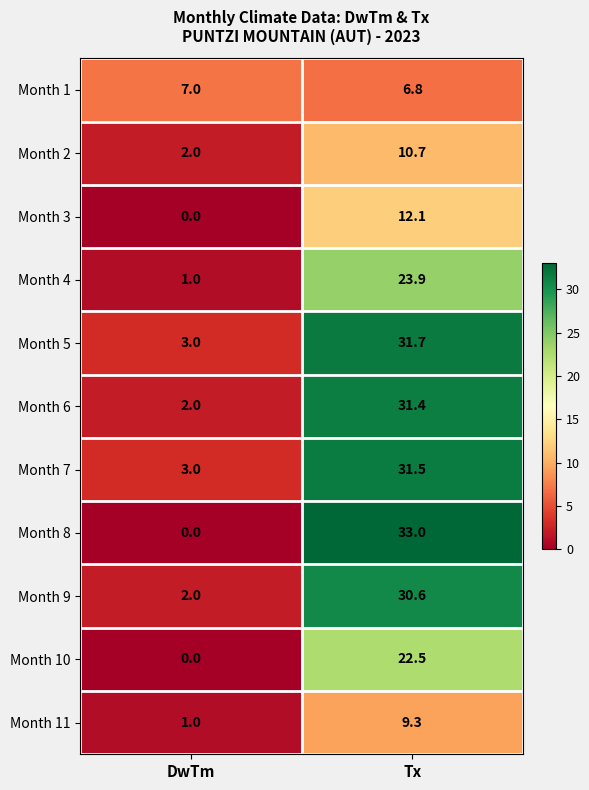

At how many categories does at least one series exceed 5?

2